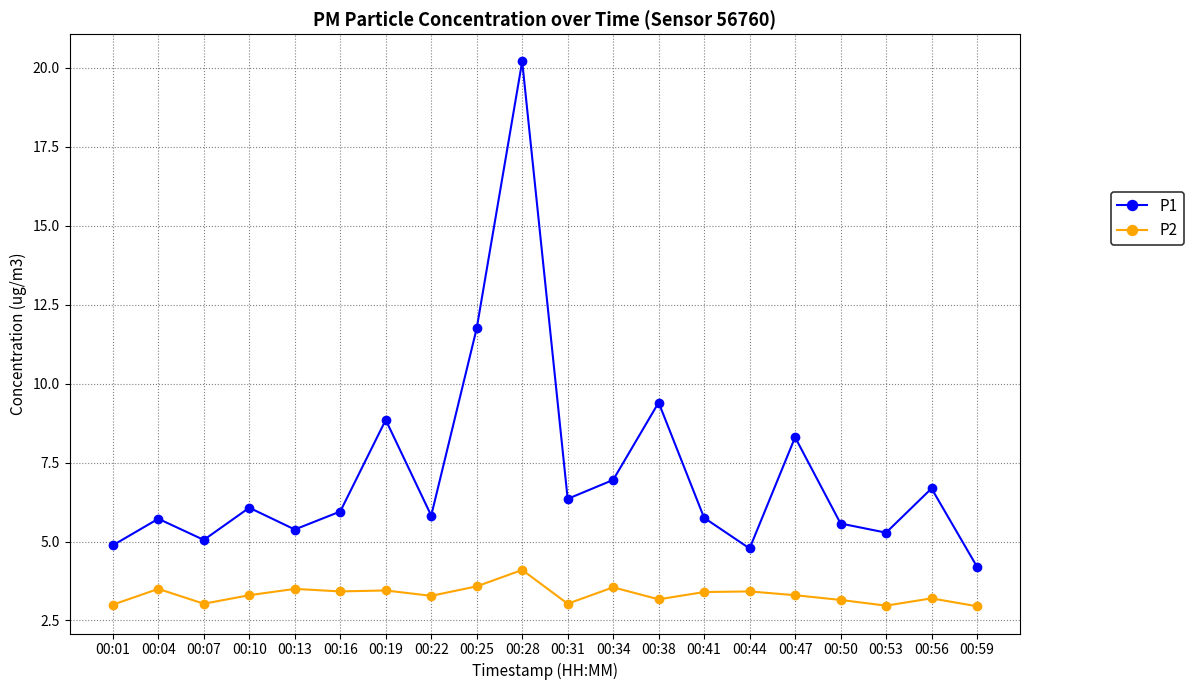

Which series changed the most between 00:13 and 00:53?

P2